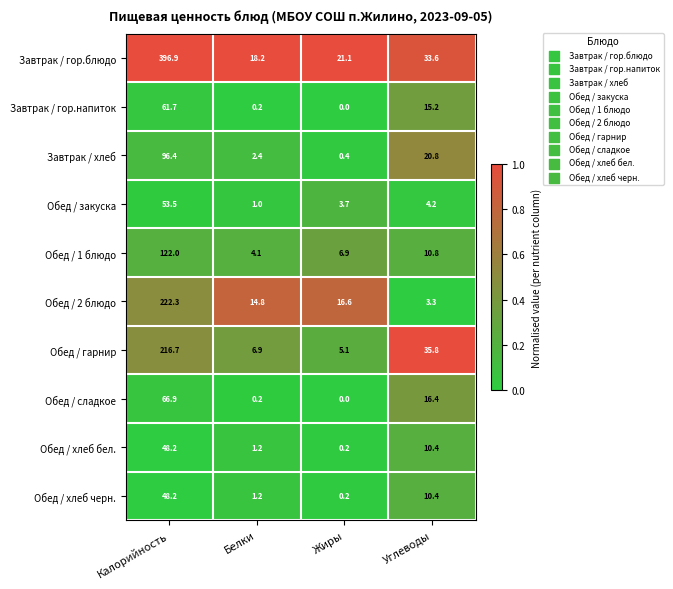

Which series has the largest total across all categories?

Завтрак / гор.блюдо